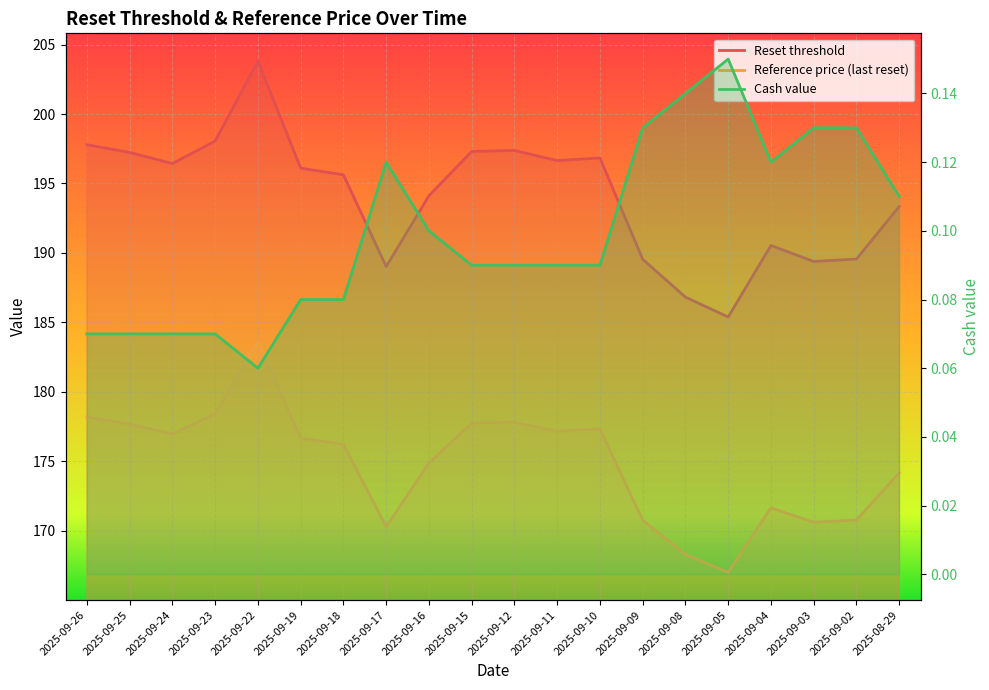

The value of Reference price (last reset) at 2025-09-22 is 68.3. True or false?

False